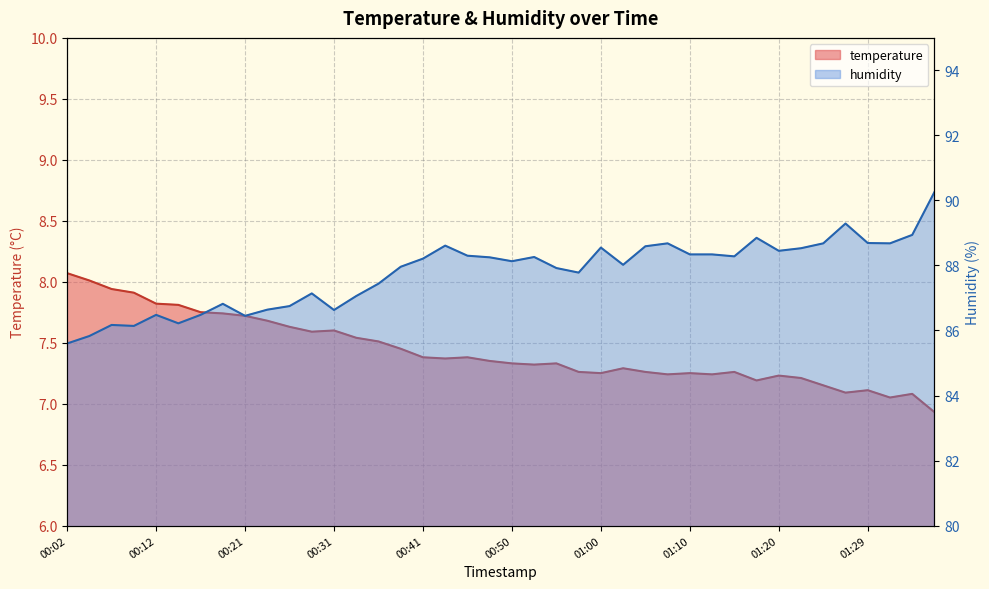

How many interior local valleys does the humidity series have?

10